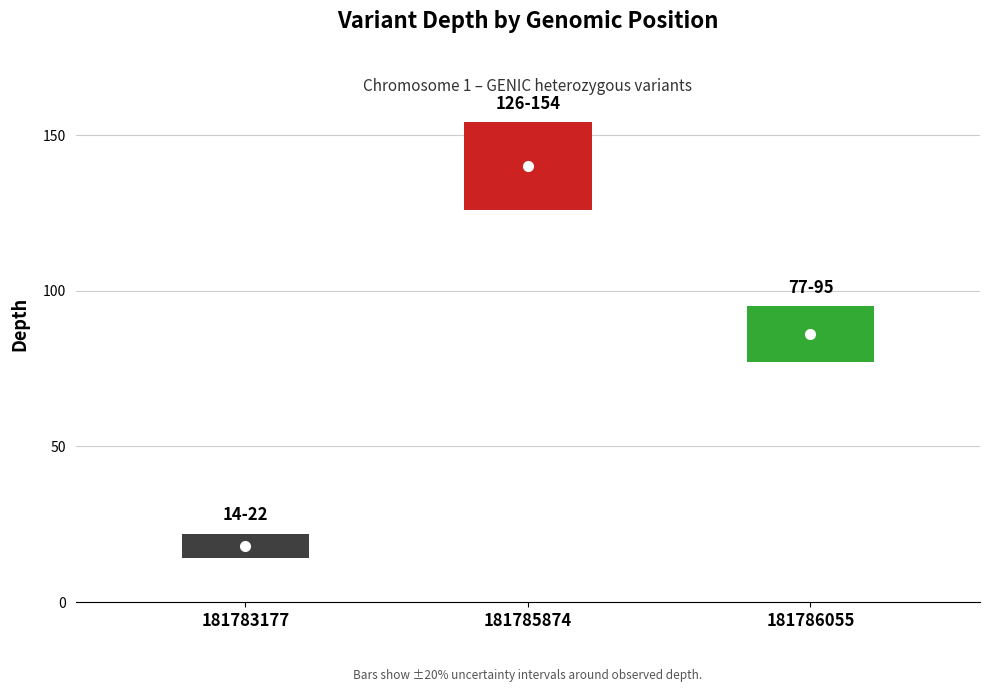

The chart shows a value of 34 at 181786055. True or false?

False